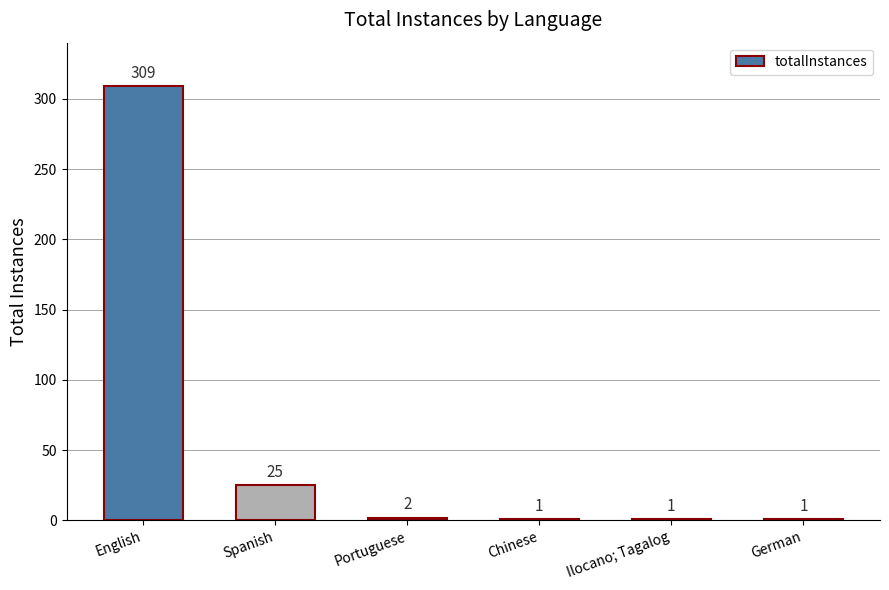

Is it true that the value at English is 194?

False